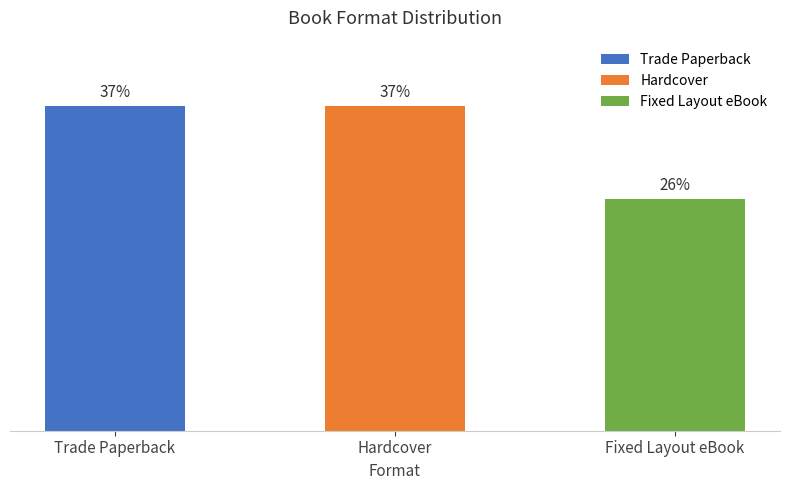

Does the chart contain any negative values?

No